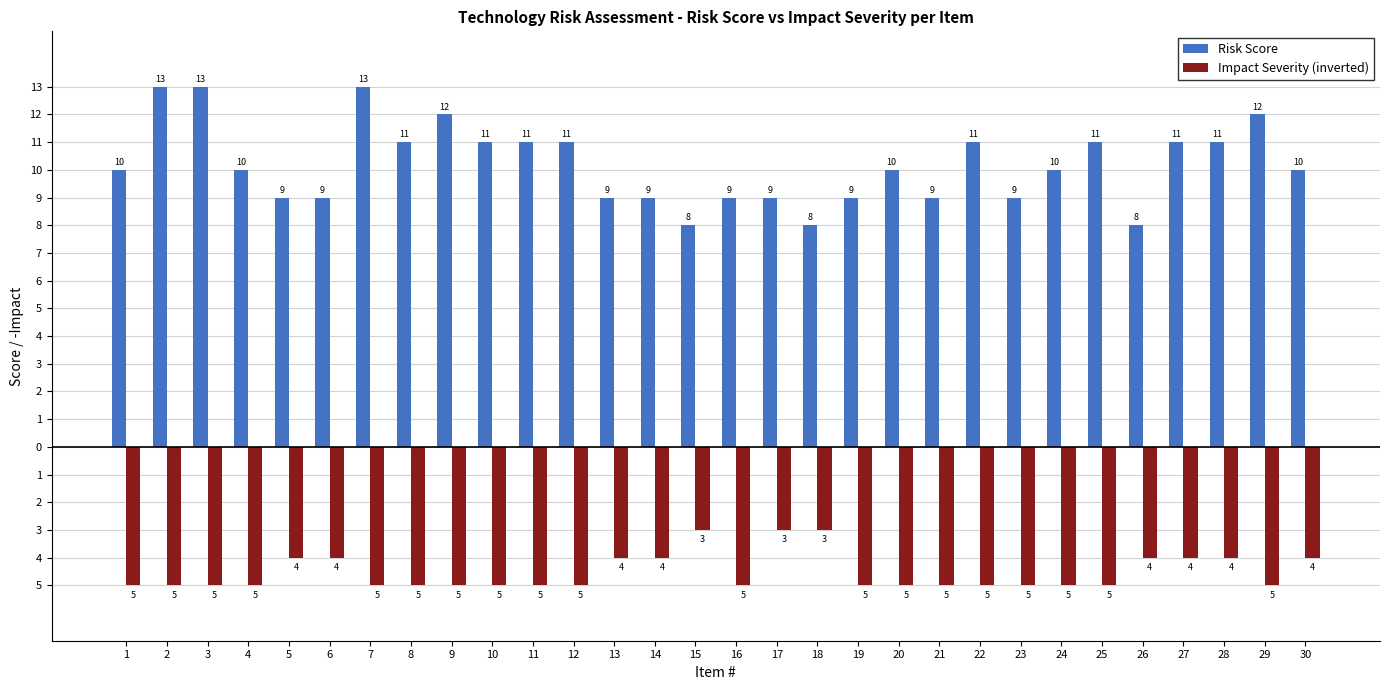

At which category is the sum across all series the highest?

2